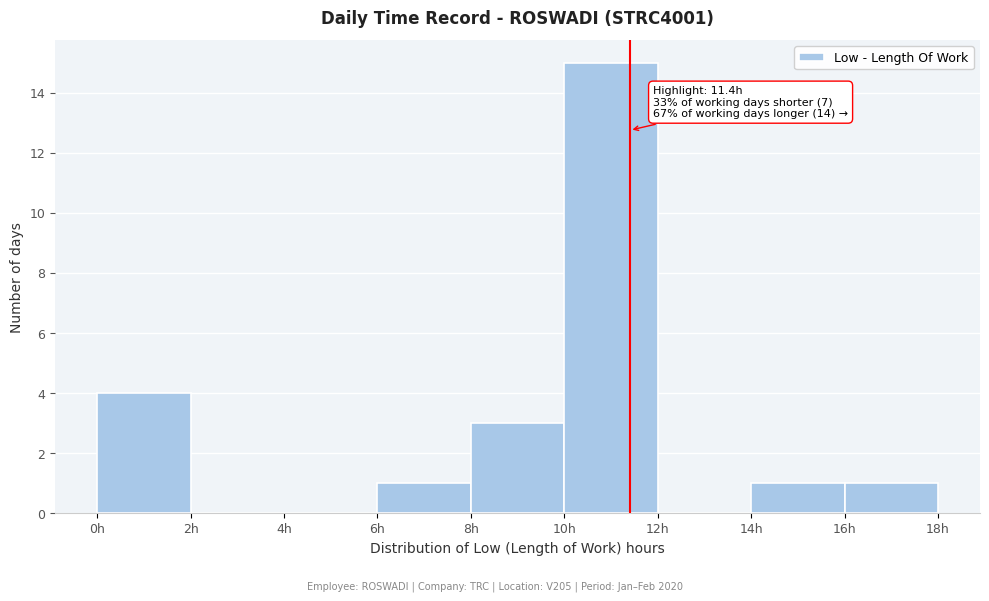

Which range on the x-axis has the tallest bar?

10 to 12